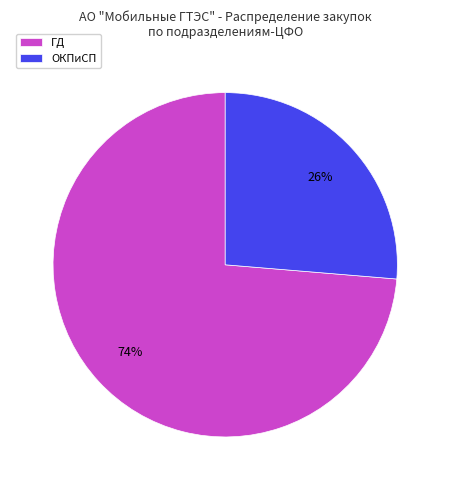

To the nearest percent, what portion does ГД represent?

74%